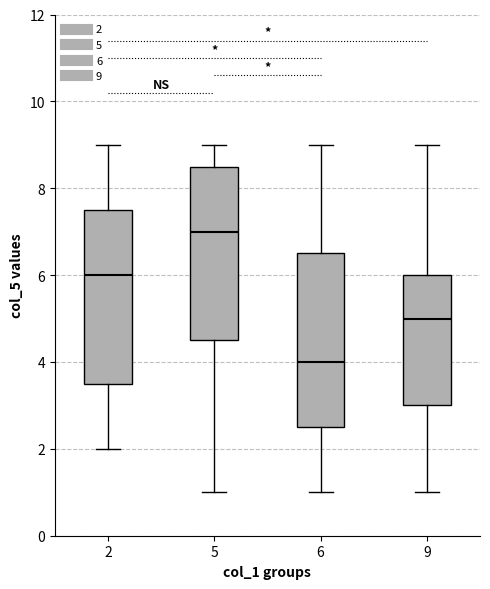

Where is the lower edge of the box at x = 9 on the y-axis? The values are not printed on the chart, so give them approximately, as read against the axis.

3.0